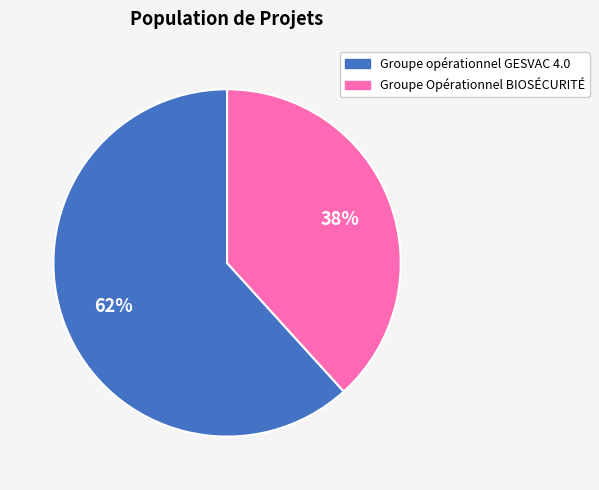

Does any single category account for the majority?

Yes